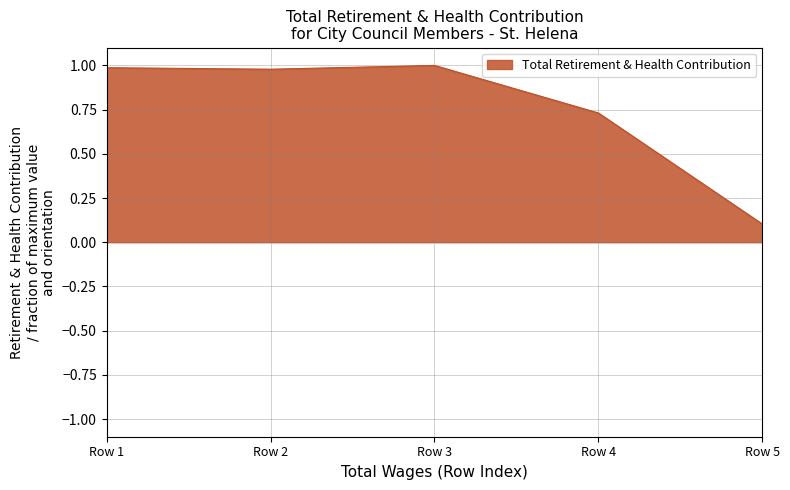

Which category has the lowest value across all series?

Row 5